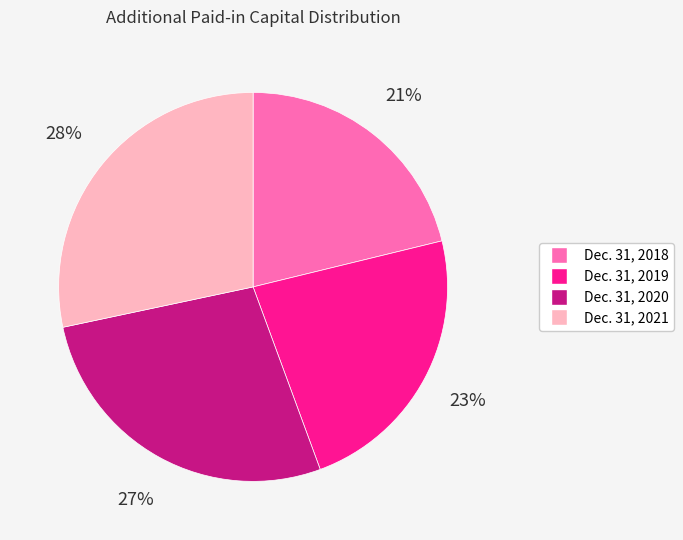

Which slice is the smallest?

Dec. 31, 2018